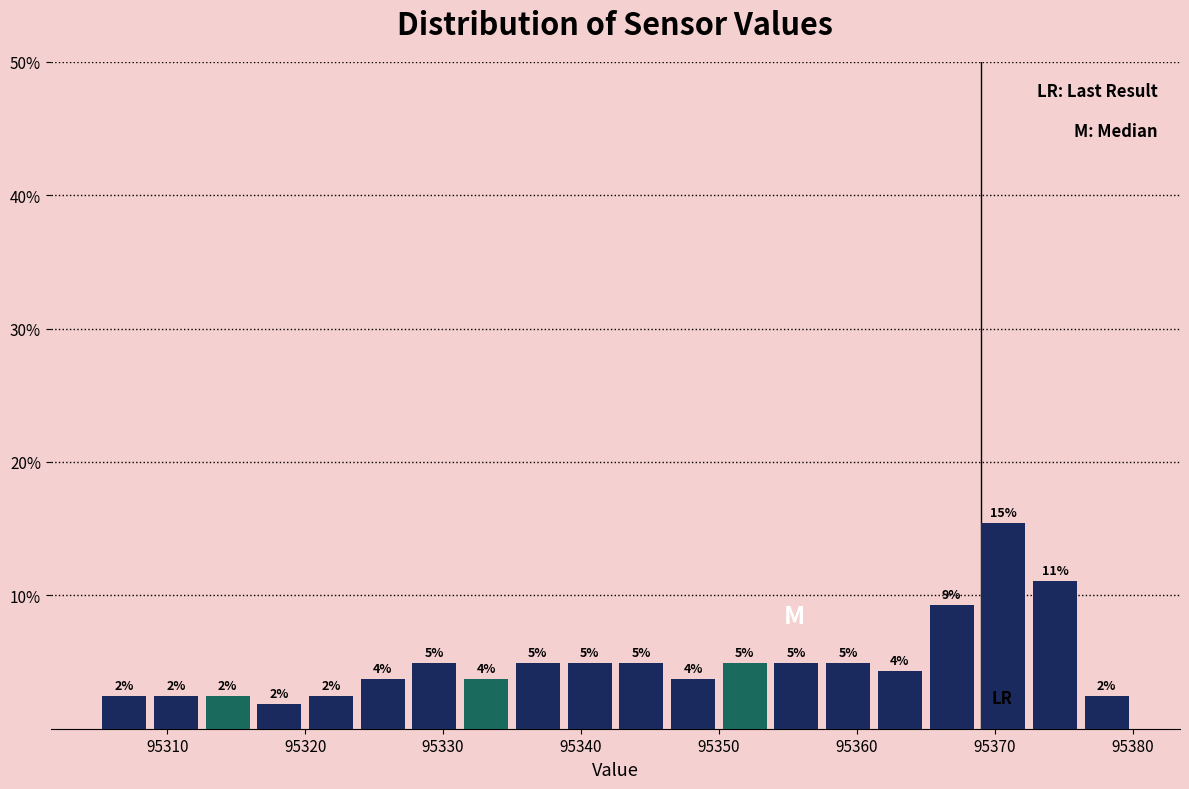

Around what value on the x-axis is the tallest bar? Give the approximate position of its centre, as read against the axis.

95371